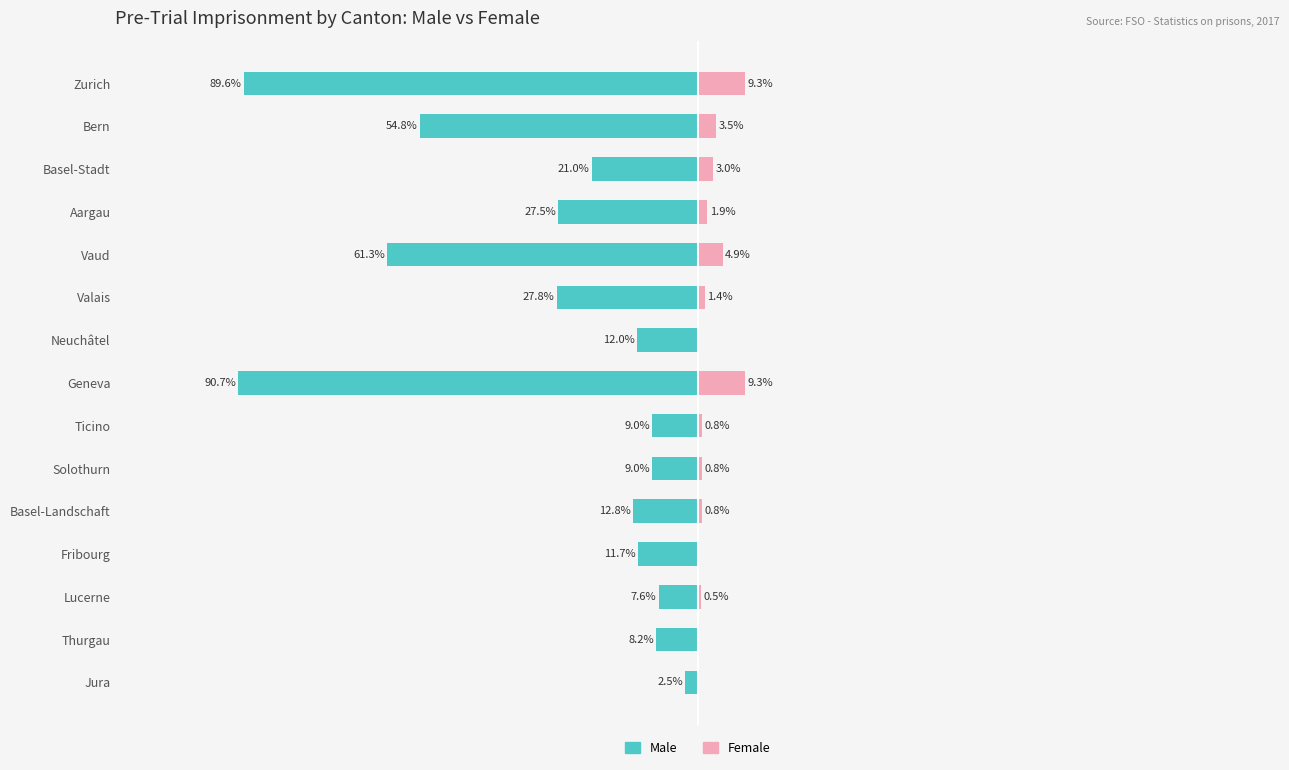

Read the Male value at Basel-Stadt.

-21.0